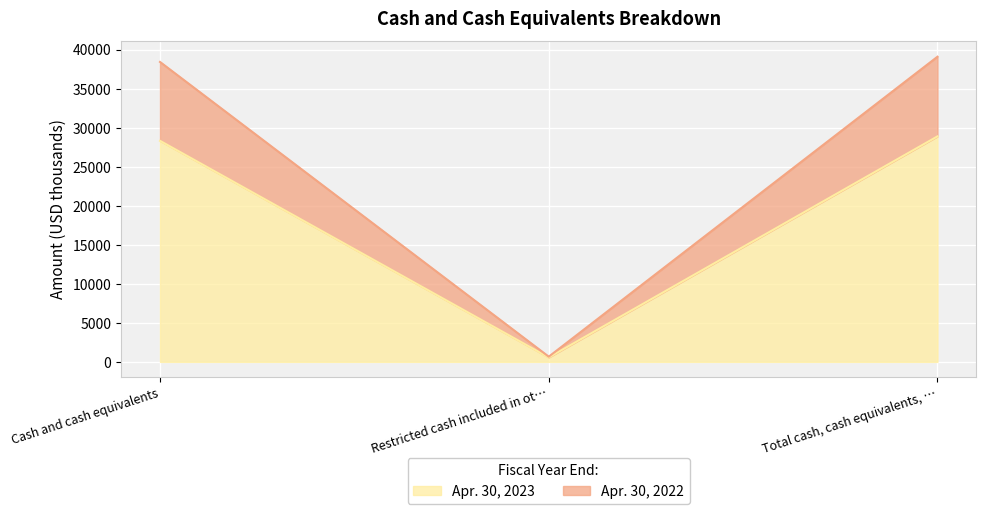

Which series has the largest total across all categories?

Apr. 30, 2022